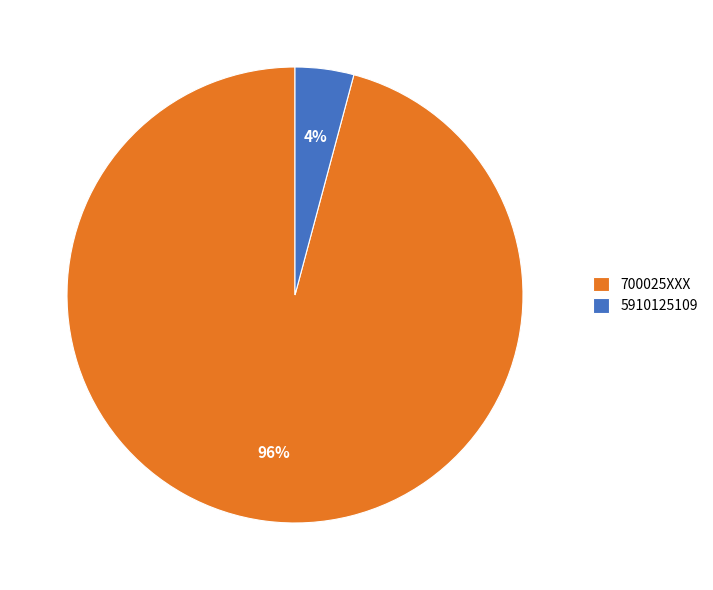

Which has a higher value, 700025XXX or 5910125109?

700025XXX